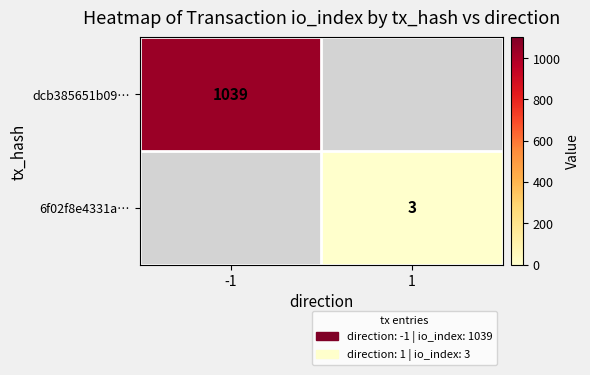

The value of dcb385651b09… at -1 is 1378. True or false?

False